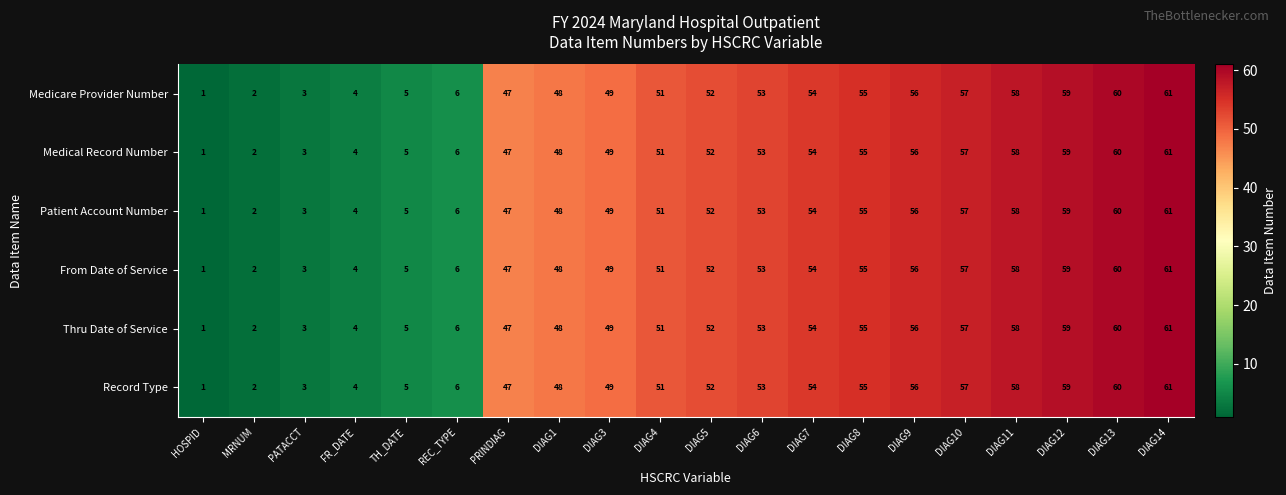

Is it true that Medicare Provider Number equals 51 at DIAG4?

True